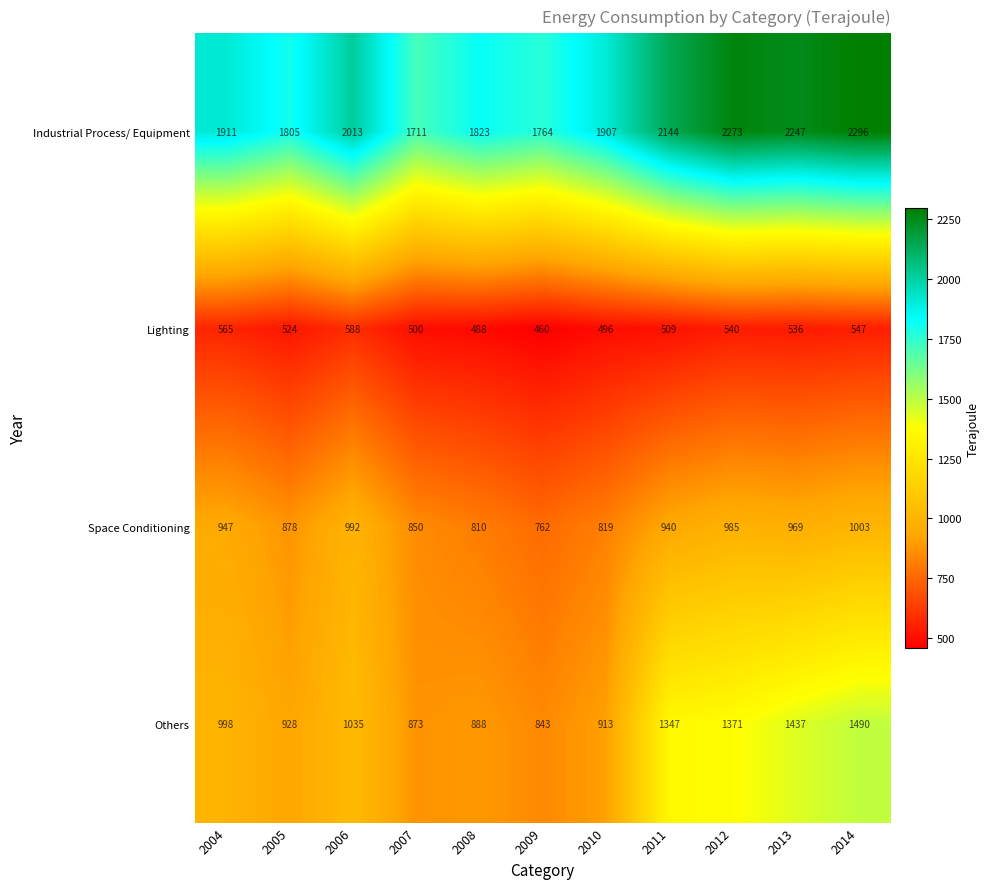

What is the difference between the highest and lowest values at 2011?

1635